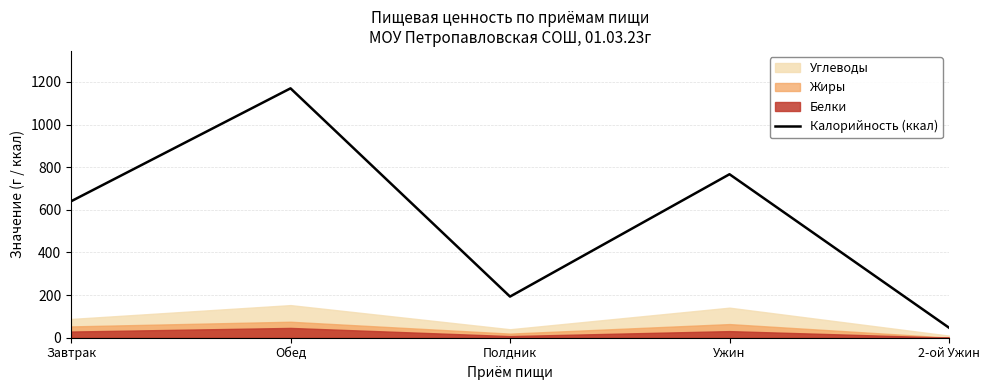

Rank the categories by value from highest to lowest.

Обед, Ужин, Завтрак, Полдник, 2-ой Ужин